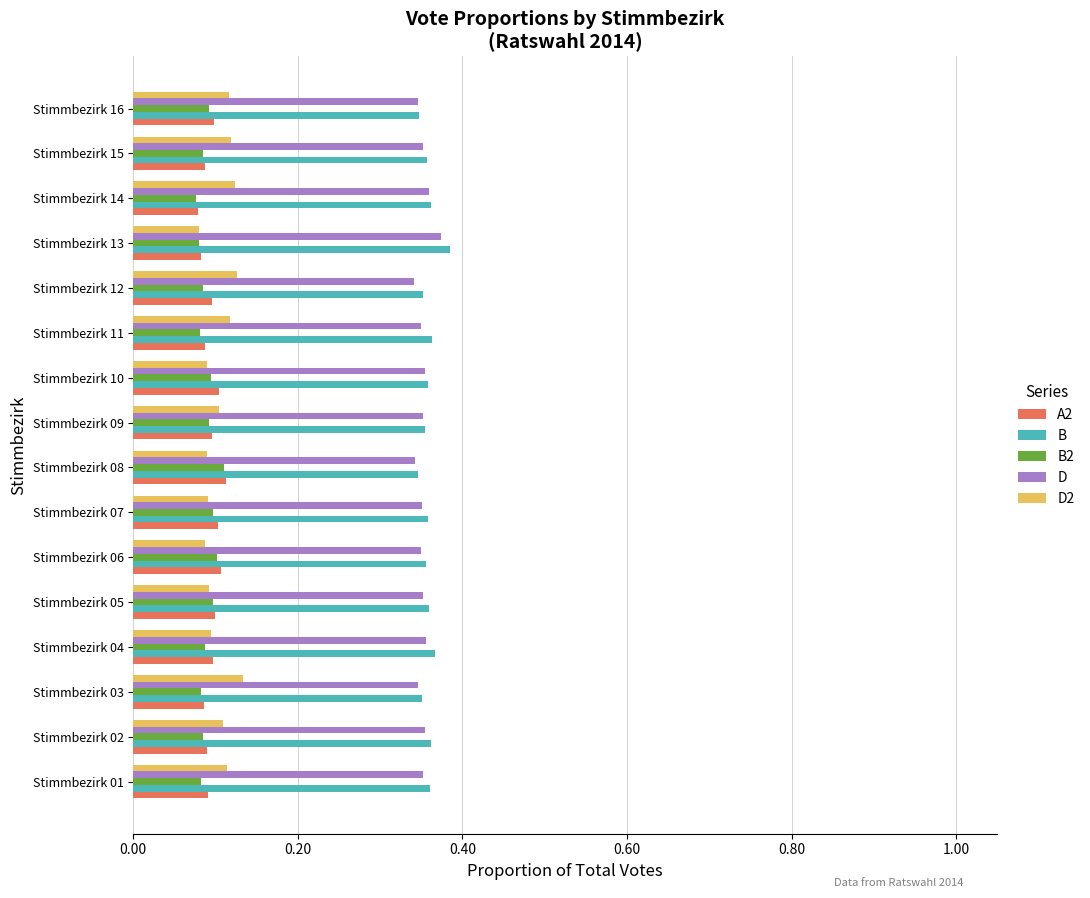

What is the total value across all series at Stimmbezirk 11?

1.0